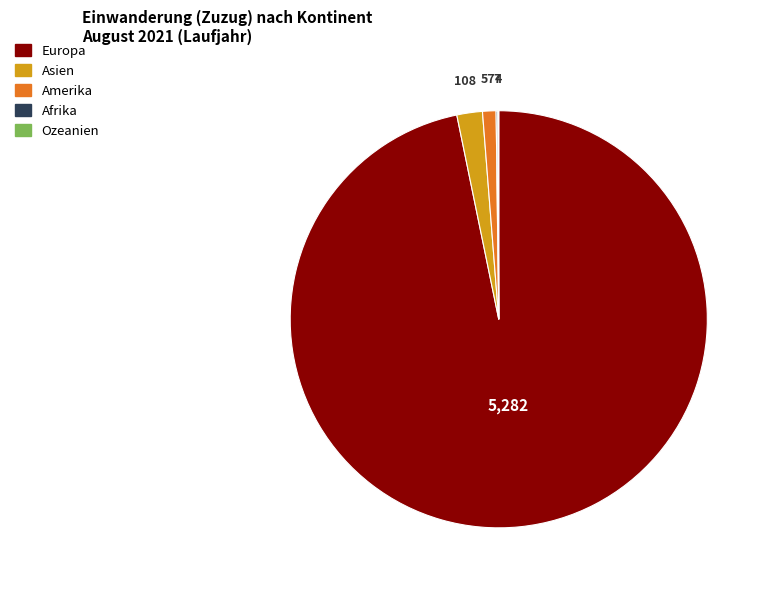

Which slice is the largest?

Europa